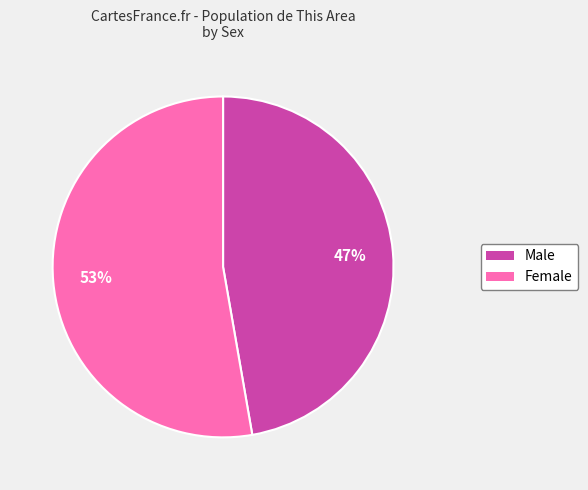

Is it true that Male is 36% of the pie?

False